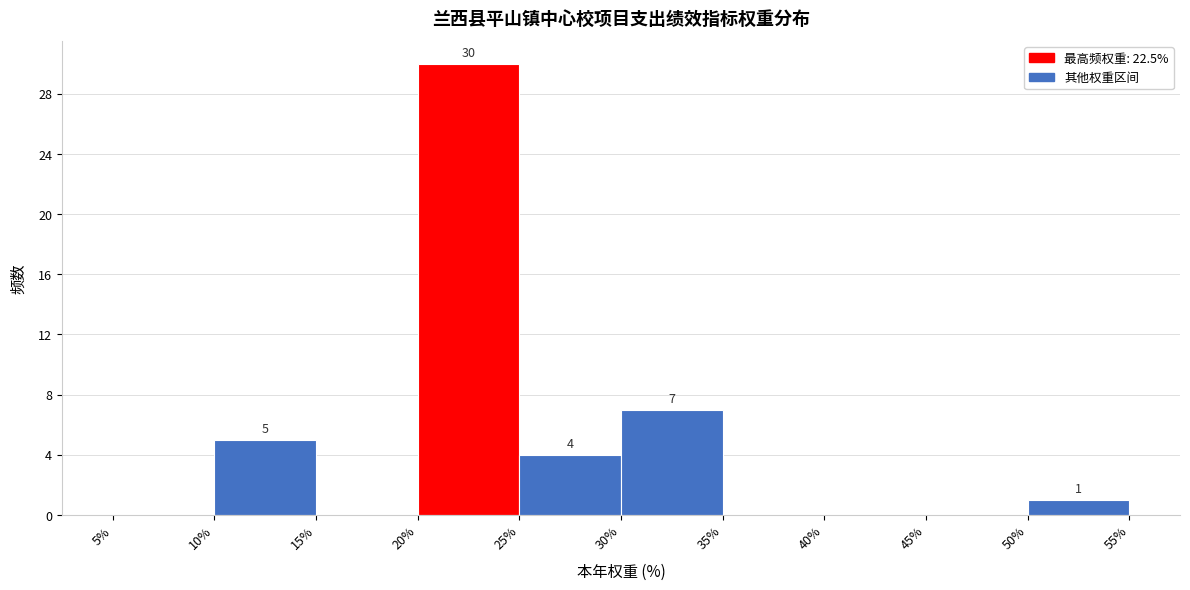

Which range on the x-axis has the tallest bar?

20% to 25%